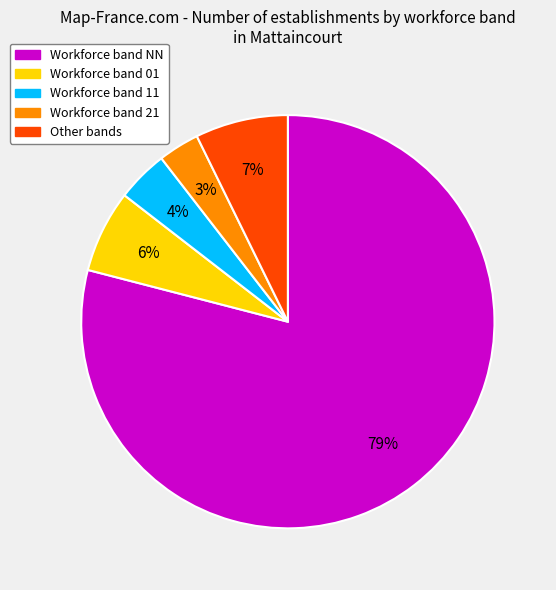

Does any single category account for the majority?

Yes